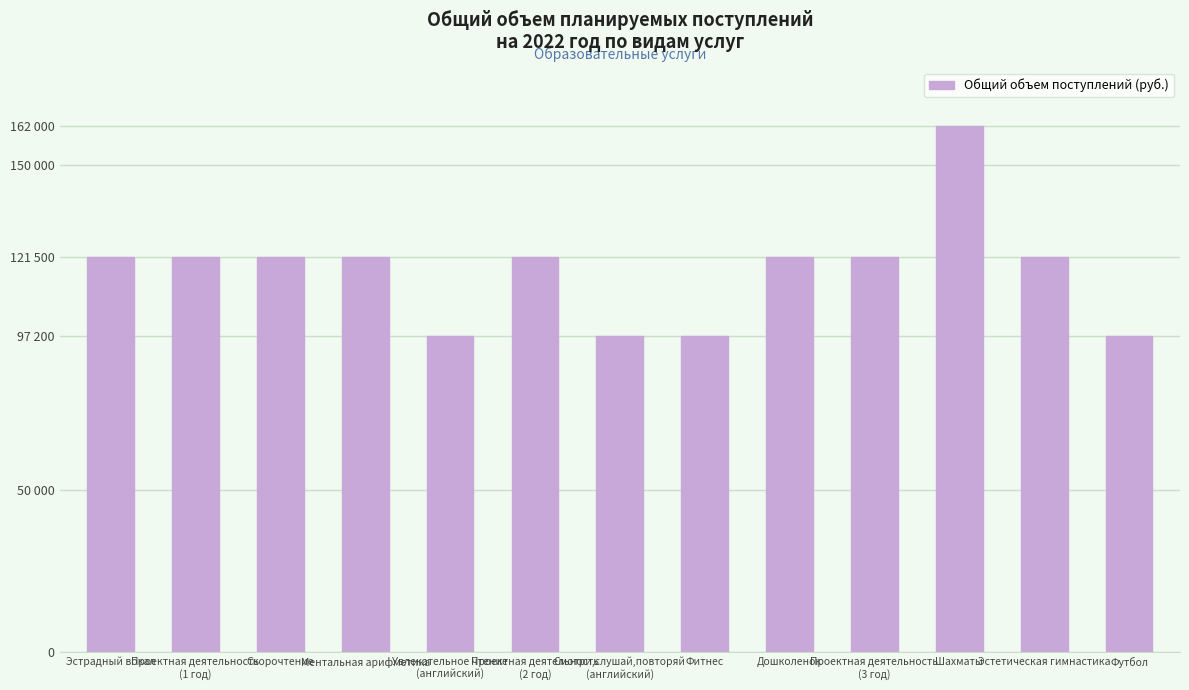

What is the ratio of the value at Эстрадный вокал to the value at Шахматы?

0.8